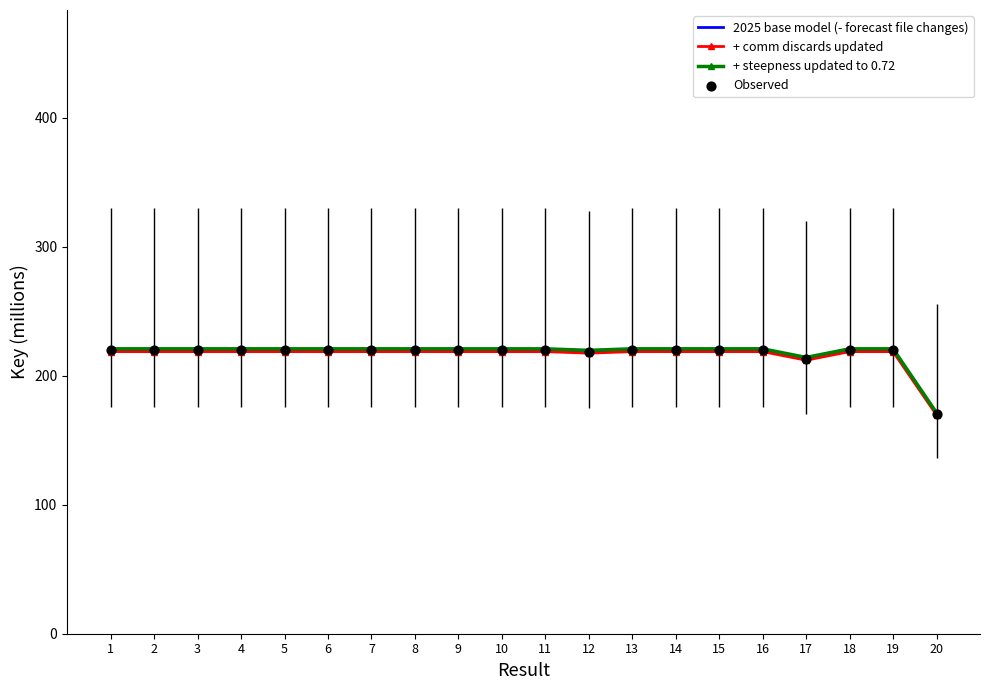

Which series has the largest range (max minus min)?

+ steepness updated to 0.72